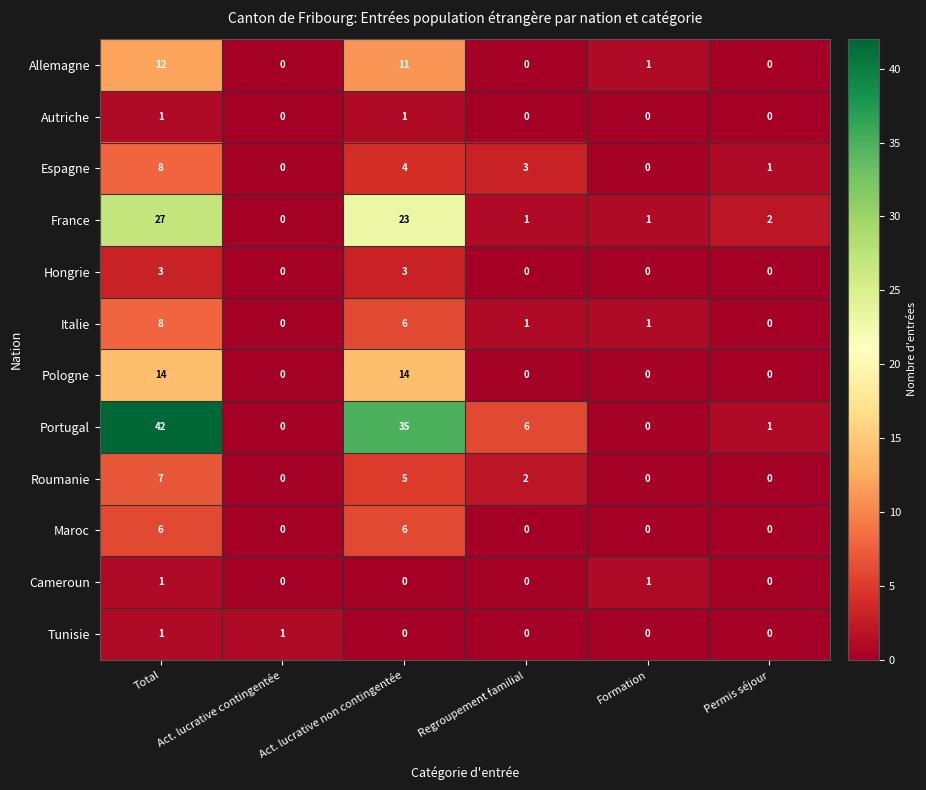

What is the sum of all Maroc values?

12